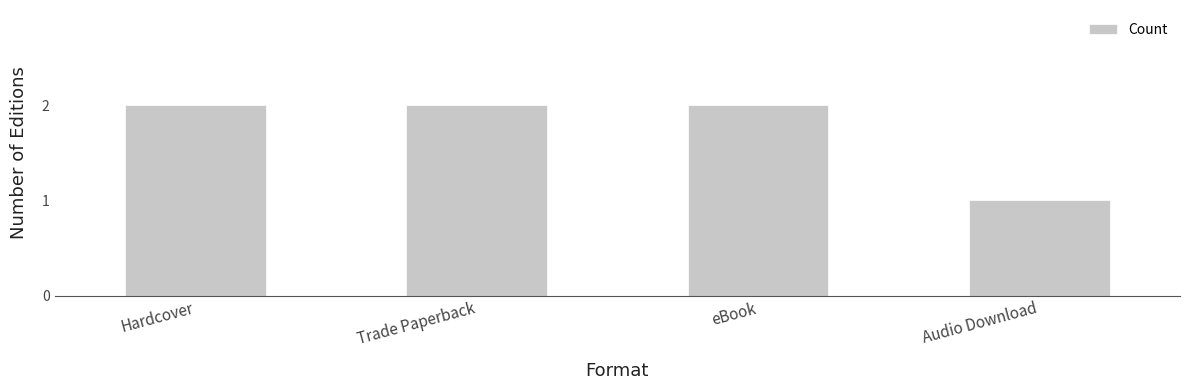

What is the ratio of the value at Trade Paperback to the value at Audio Download?

2.0